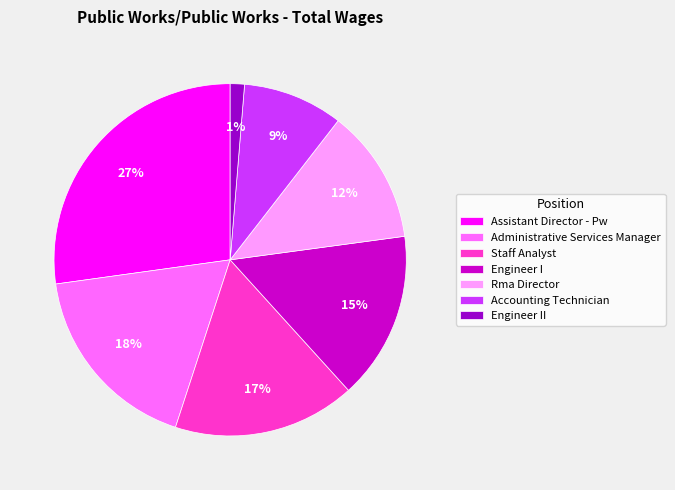

What is the largest slice in the pie chart?

Assistant Director - Pw